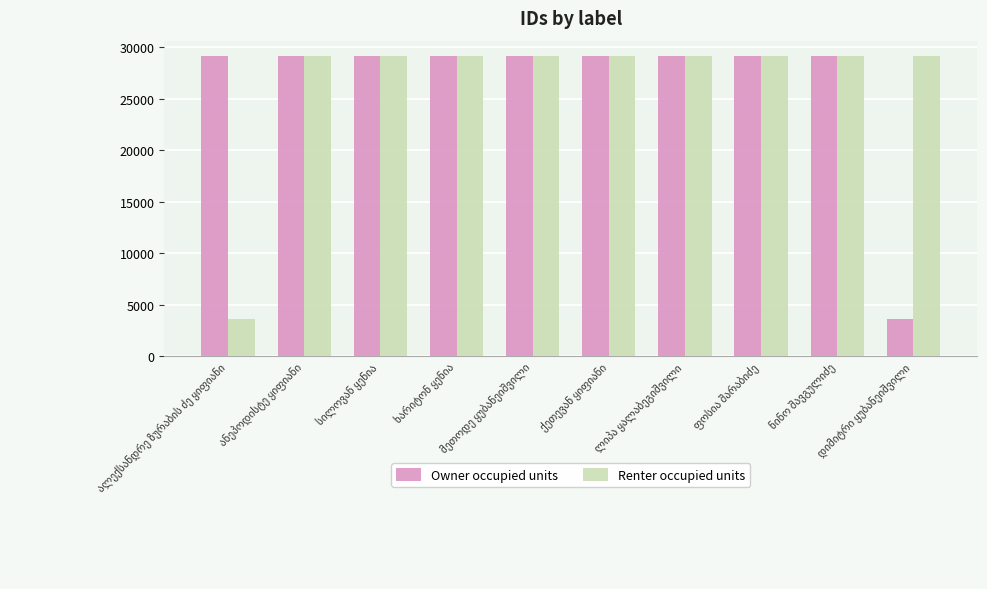

How many values in the Owner occupied units series are below 29199?

5